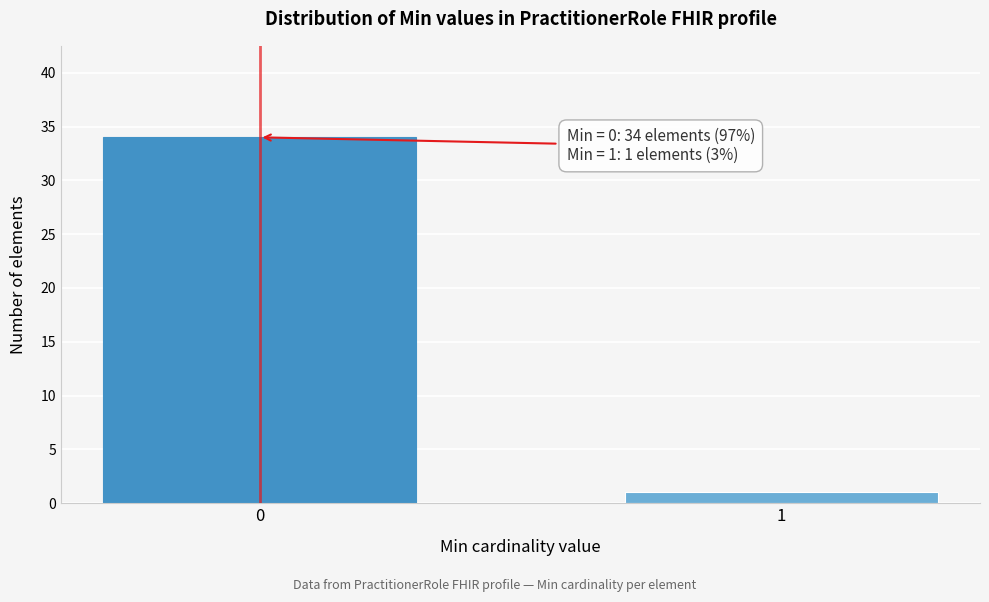

Reading left to right, extract all data points from this chart.

0=34	1=1